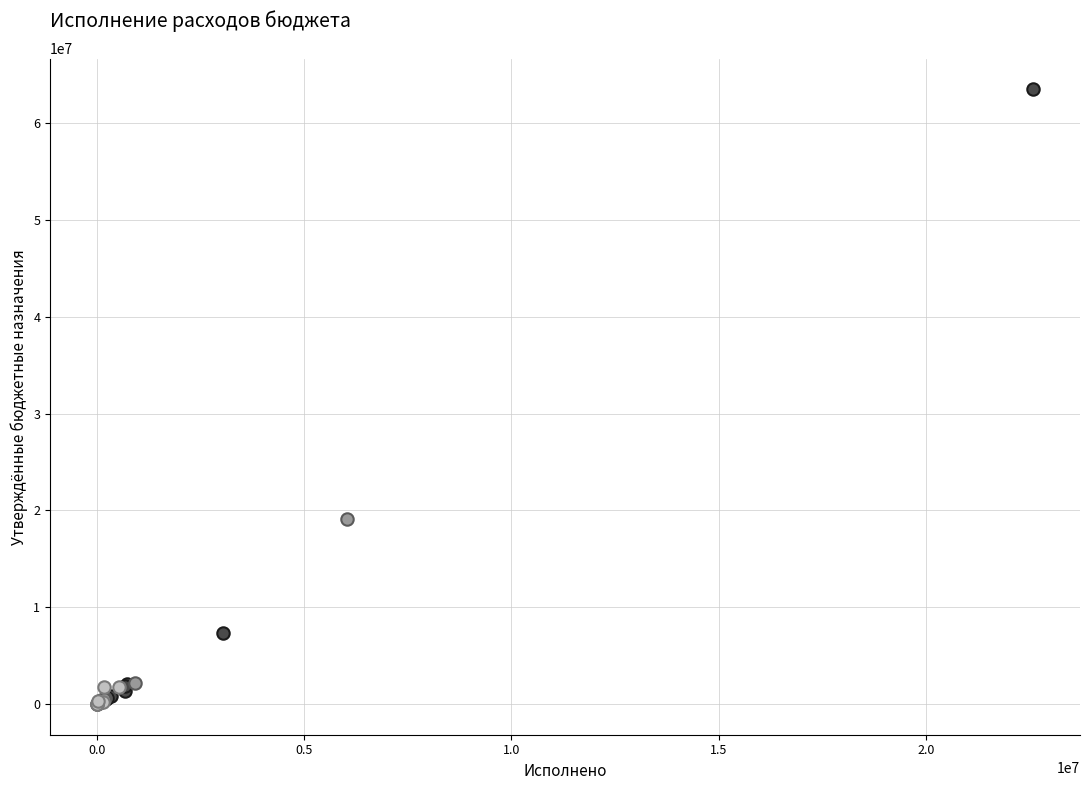

Which series contains the highest Y value?

Фонд оплаты труда